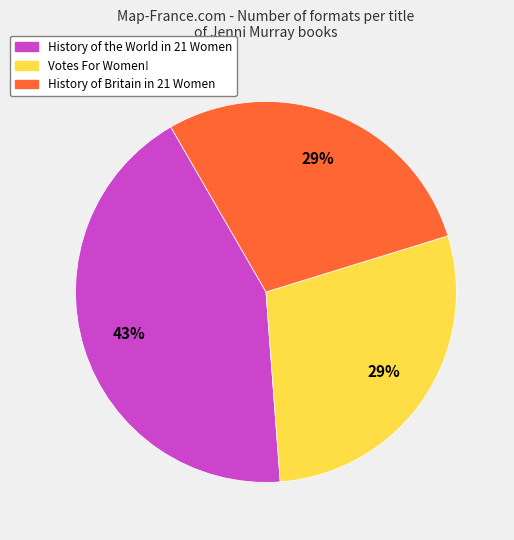

Is the sum of Votes For Women! and History of Britain in 21 Women greater than half?

Yes